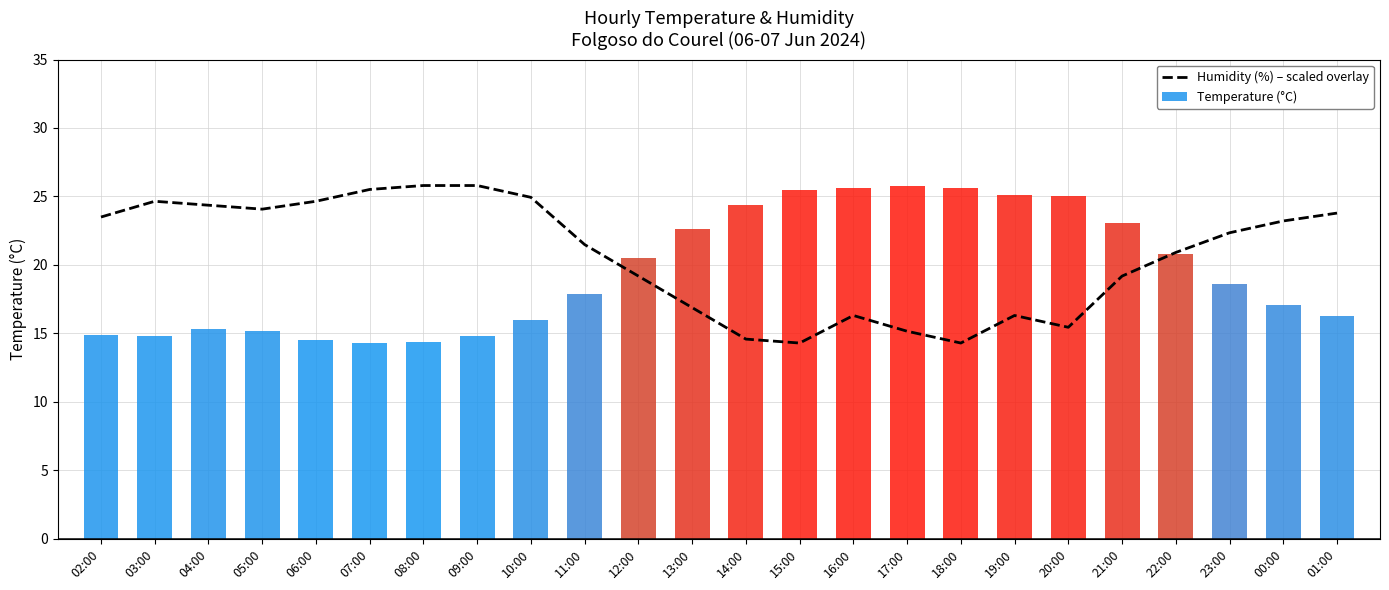

What is the difference between the Humidity (%) – scaled overlay values at 03:00 and 19:00?

8.3